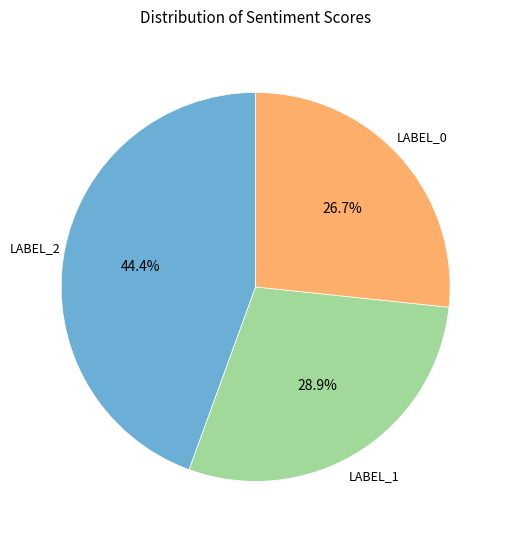

Is there a majority slice in this chart?

No